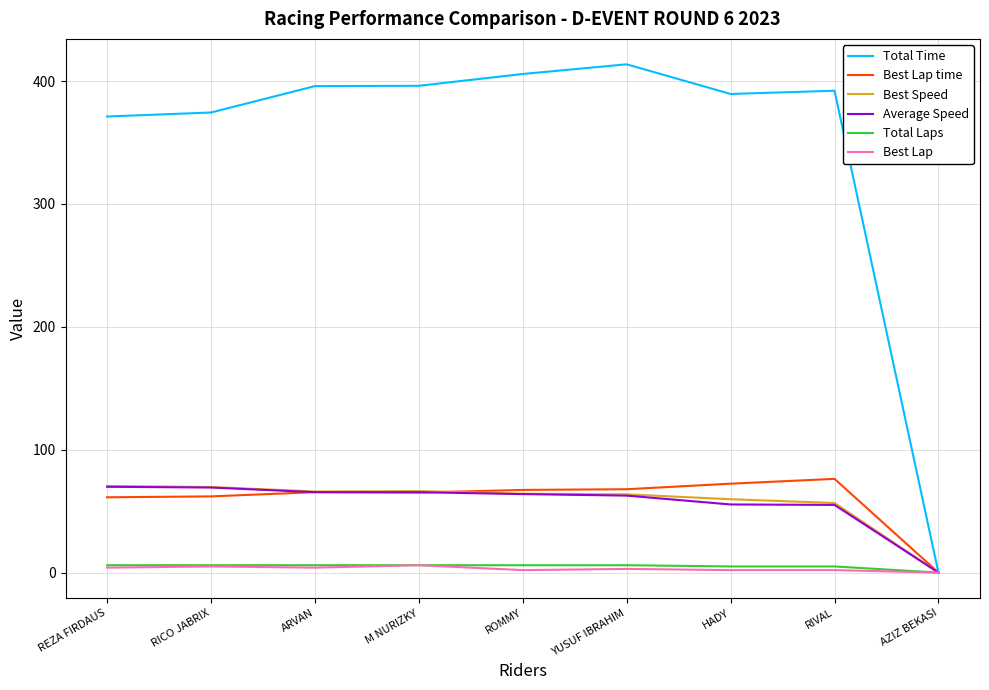

What is the maximum value shown in the chart?

413.7